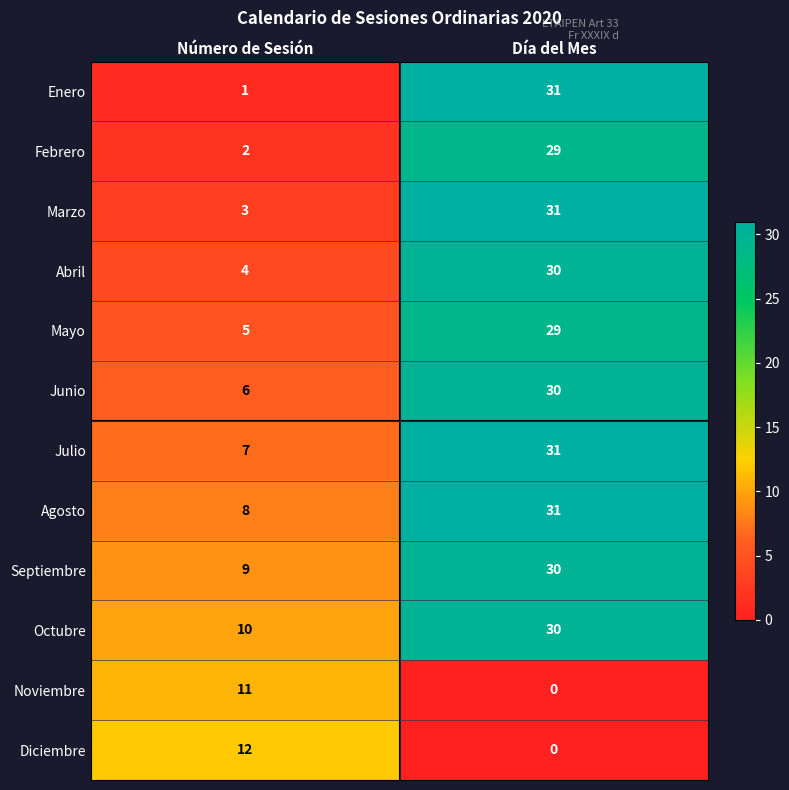

Reading right to left, what are all the values shown in this chart?

Enero: 31	1
Febrero: 29	2
Marzo: 31	3
Abril: 30	4
Mayo: 29	5
Junio: 30	6
Julio: 31	7
Agosto: 31	8
Septiembre: 30	9
Octubre: 30	10
Noviembre: 0	11
Diciembre: 0	12